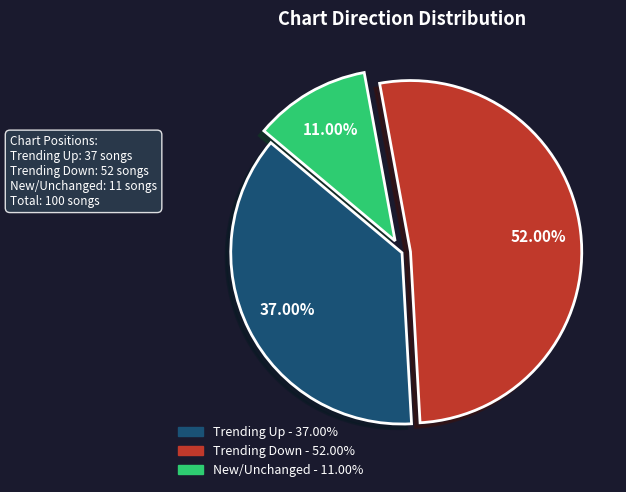

How many slices are in this pie chart?

3